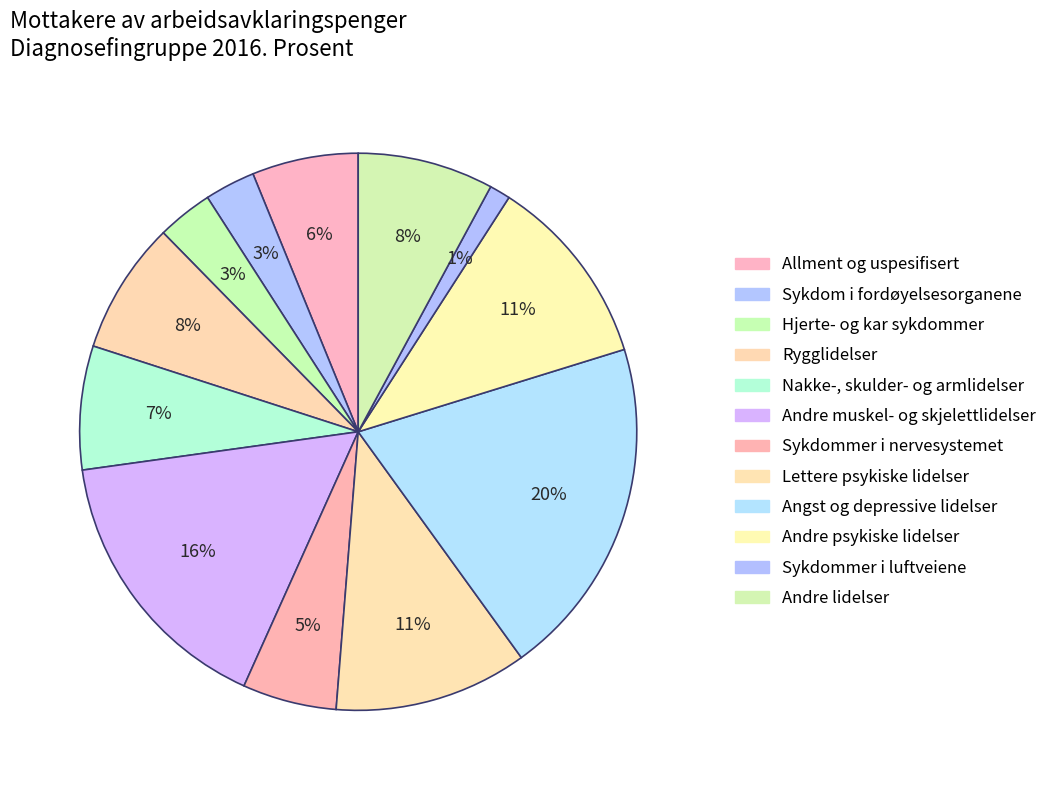

What percentage do Angst og depressive lidelser and Andre psykiske lidelser together represent?

30.9%